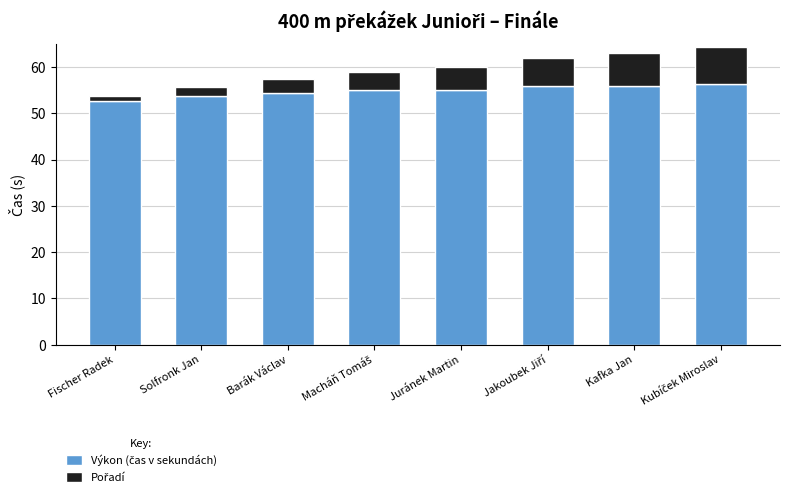

Which series has the largest total across all categories?

Výkon (čas v sekundách)